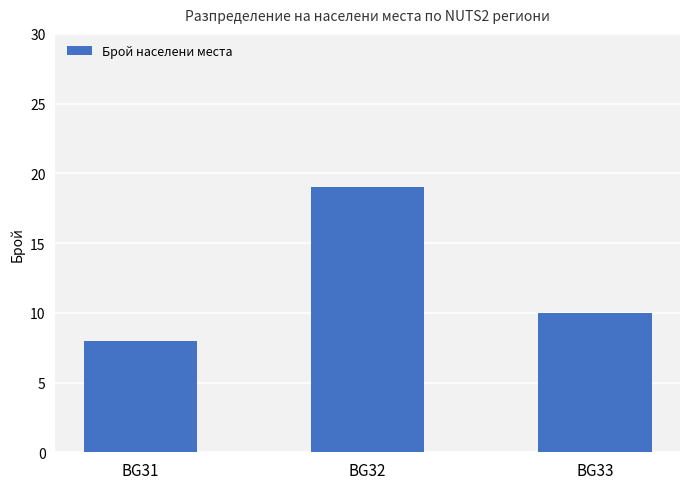

What is the value of the 3rd bar from the left?

10